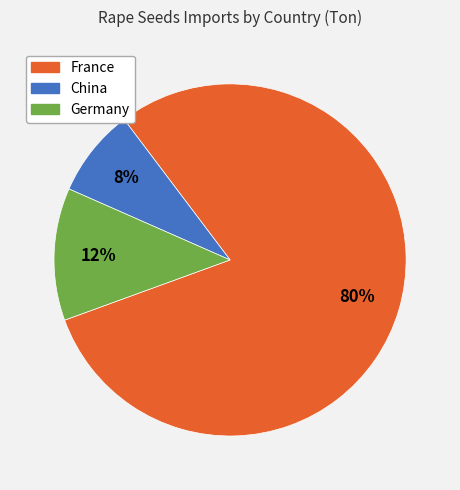

How many slices are in this pie chart?

3